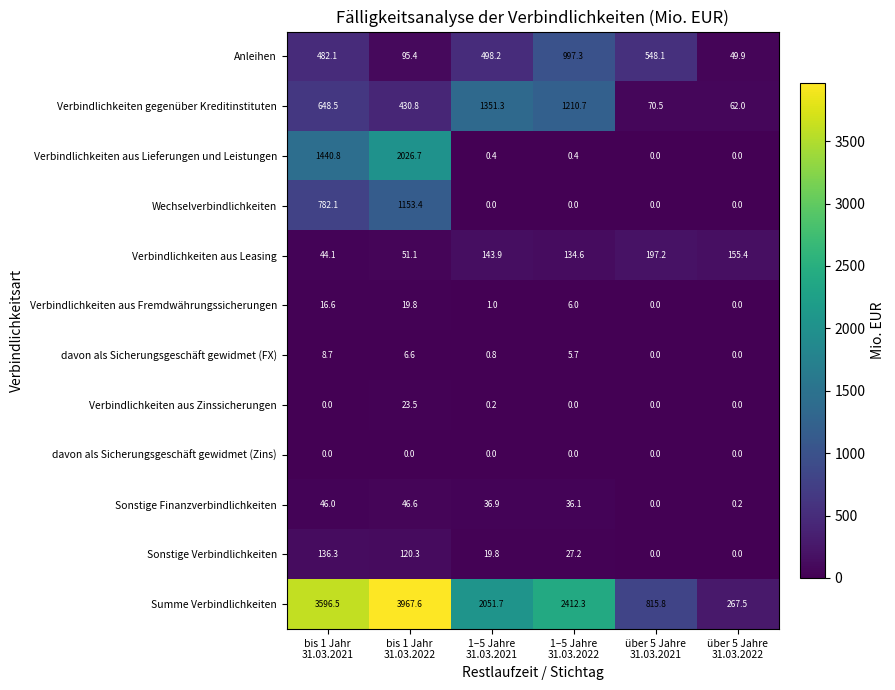

Rank the series by their maximum value, from lowest to highest.

davon als Sicherungsgeschäft gewidmet (Zins), davon als Sicherungsgeschäft gewidmet (FX), Verbindlichkeiten aus Fremdwährungssicherungen, Verbindlichkeiten aus Zinssicherungen, Sonstige Finanzverbindlichkeiten, Sonstige Verbindlichkeiten, Verbindlichkeiten aus Leasing, Anleihen, Wechselverbindlichkeiten, Verbindlichkeiten gegenüber Kreditinstituten, Verbindlichkeiten aus Lieferungen und Leistungen, Summe Verbindlichkeiten